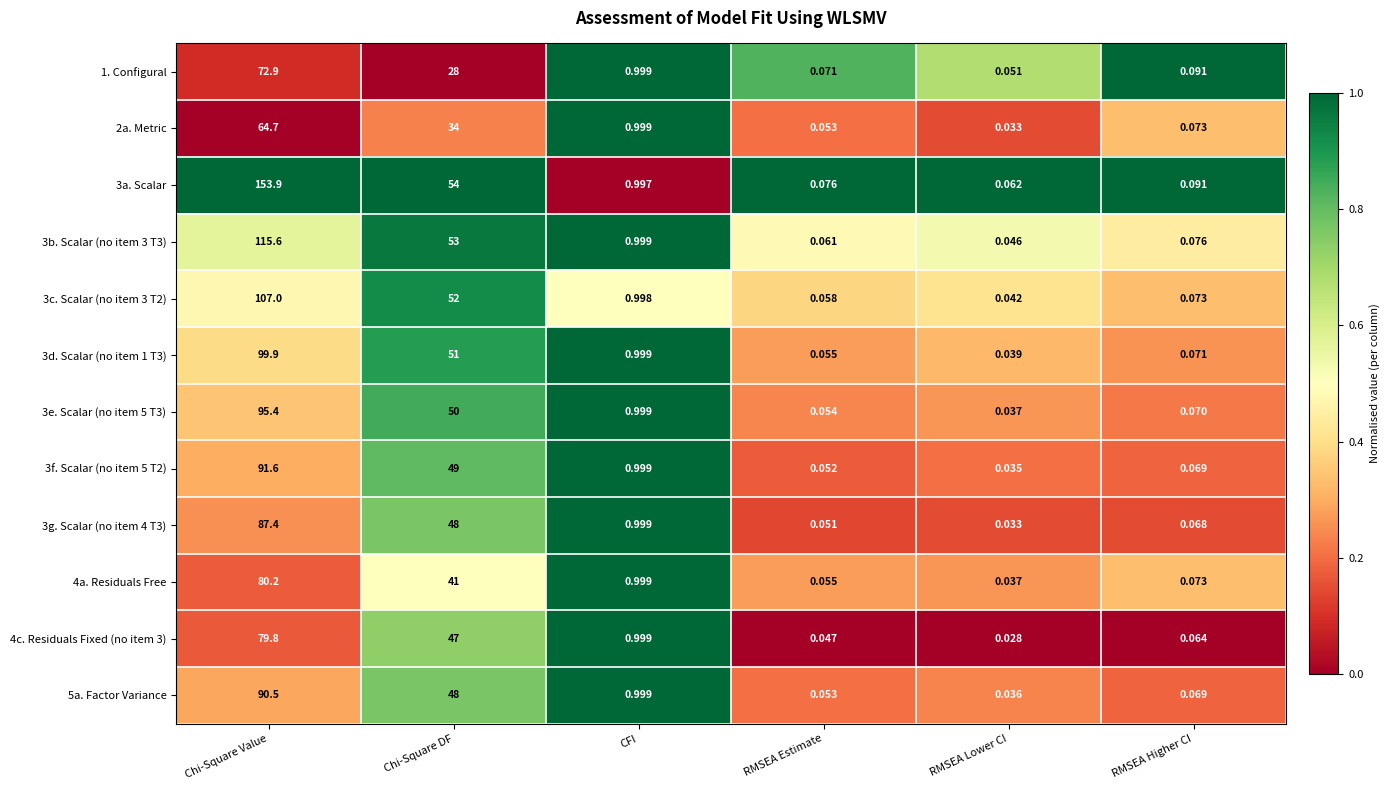

Rank the series by their maximum value, from highest to lowest.

3a. Scalar, 3b. Scalar (no item 3 T3), 3c. Scalar (no item 3 T2), 3d. Scalar (no item 1 T3), 3e. Scalar (no item 5 T3), 3f. Scalar (no item 5 T2), 5a. Factor Variance, 3g. Scalar (no item 4 T3), 4a. Residuals Free, 4c. Residuals Fixed (no item 3), 1. Configural, 2a. Metric